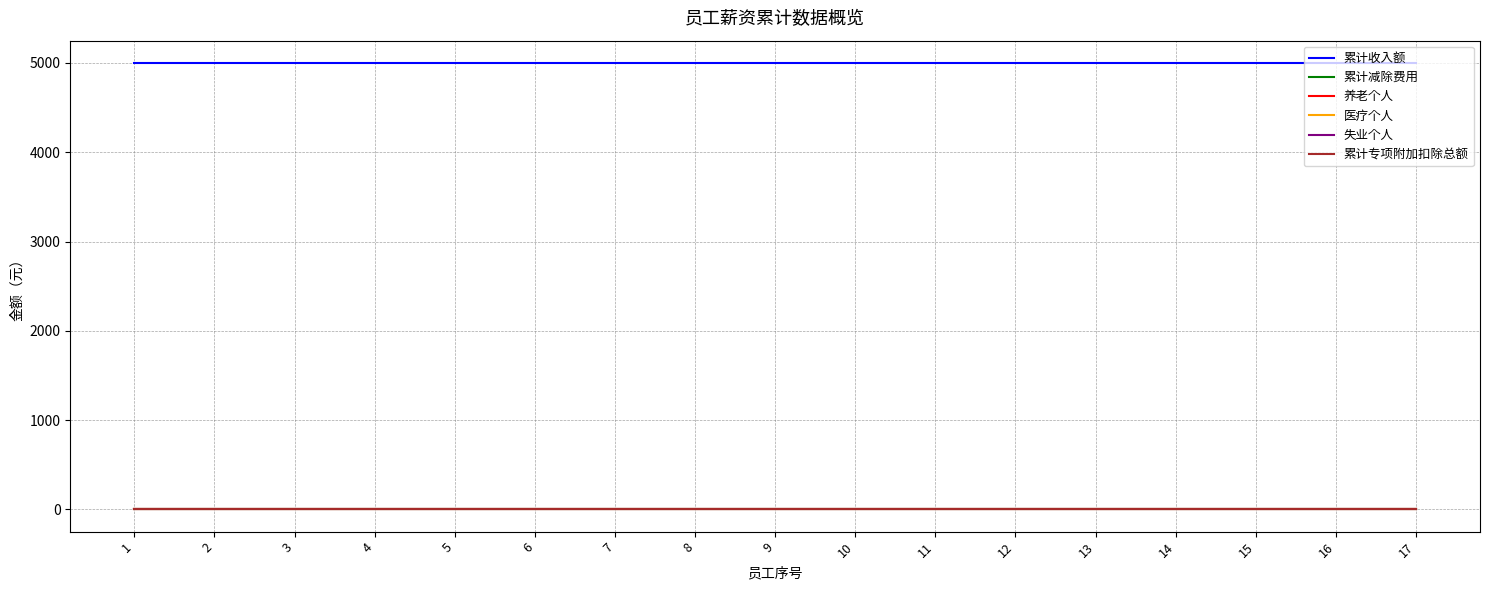

Is this an area chart (filled region under the line)?

No